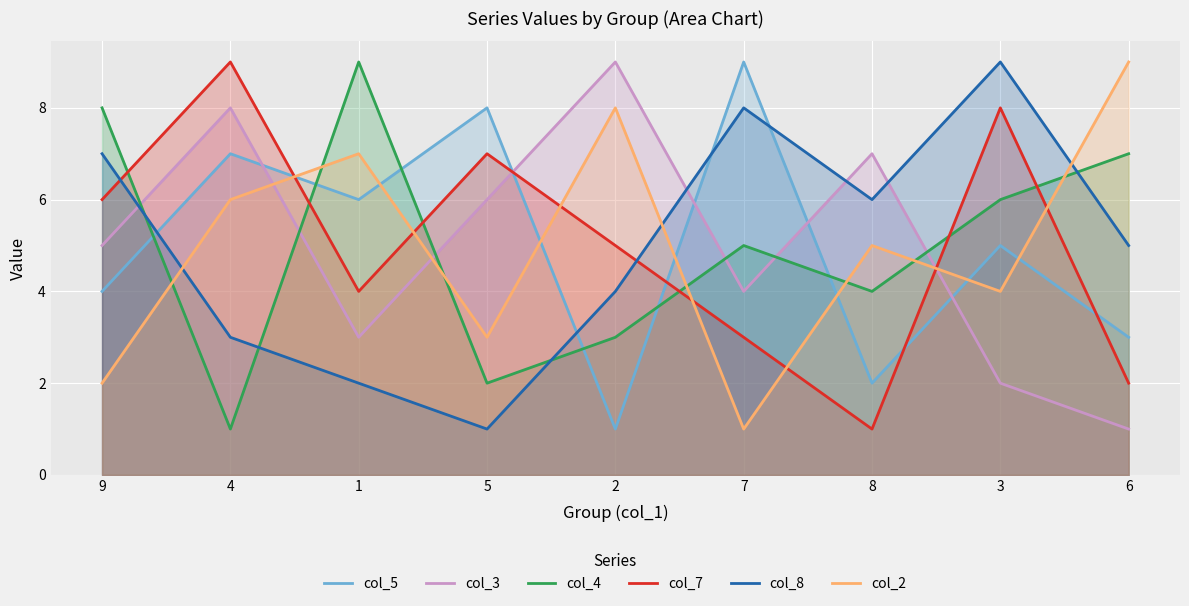

In col_4, how many points are higher than both neighbors (excluding endpoints)?

2